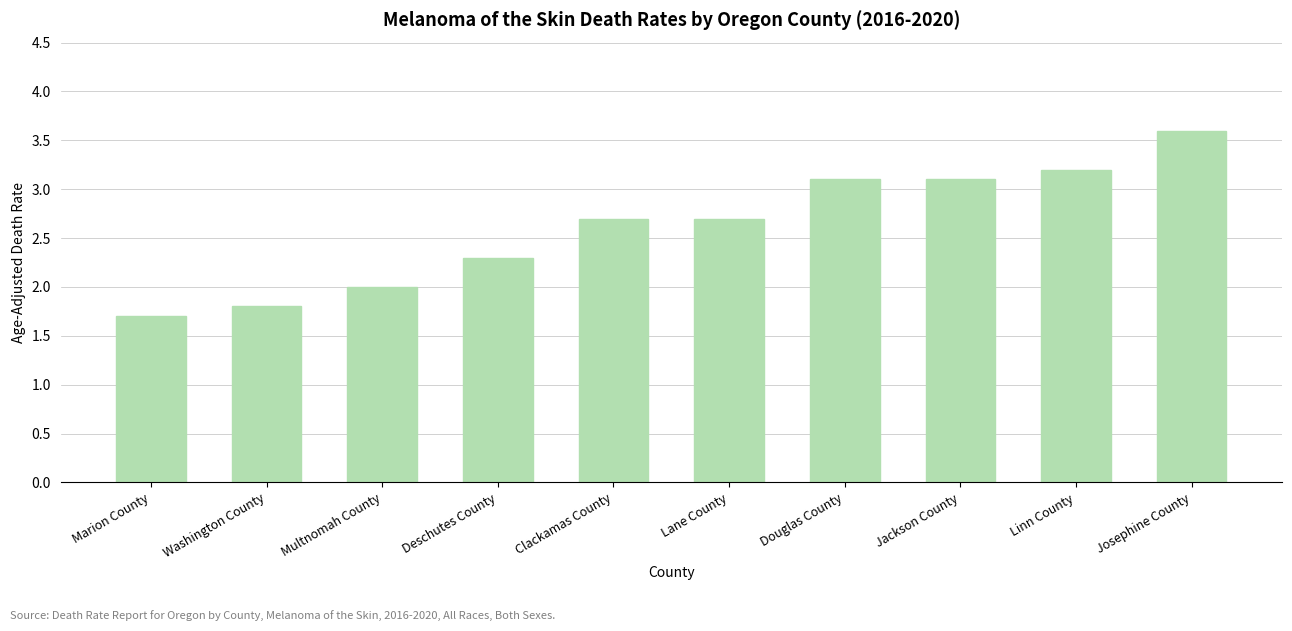

Reading right to left, transcribe all the data shown in this chart.

Josephine County=3.6	Linn County=3.2	Jackson County=3.1	Douglas County=3.1	Lane County=2.7	Clackamas County=2.7	Deschutes County=2.3	Multnomah County=2.0	Washington County=1.8	Marion County=1.7